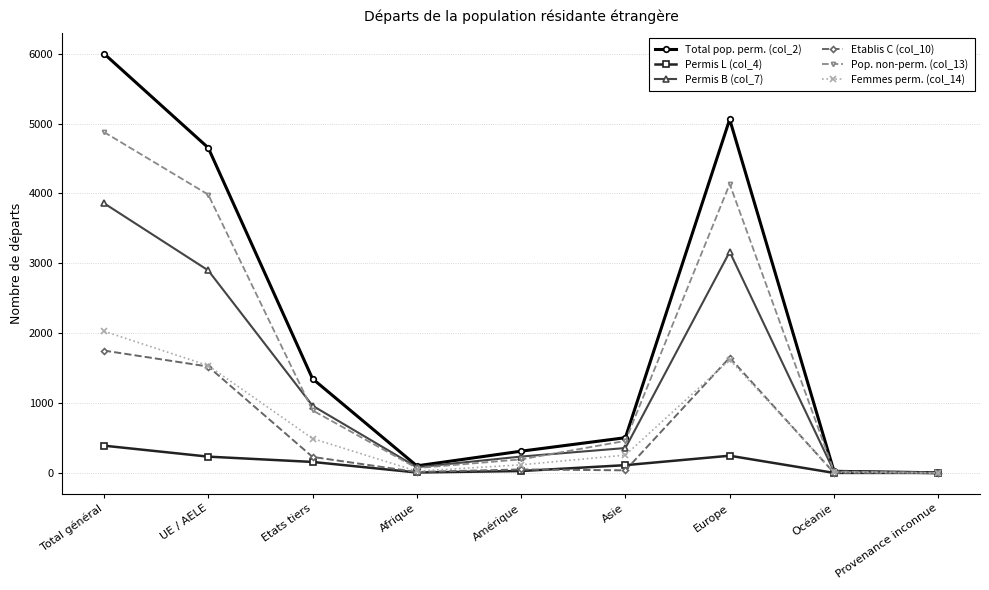

What are all the series names shown in the legend?

Total pop. perm. (col_2), Permis L (col_4), Permis B (col_7), Etablis C (col_10), Pop. non-perm. (col_13), Femmes perm. (col_14)